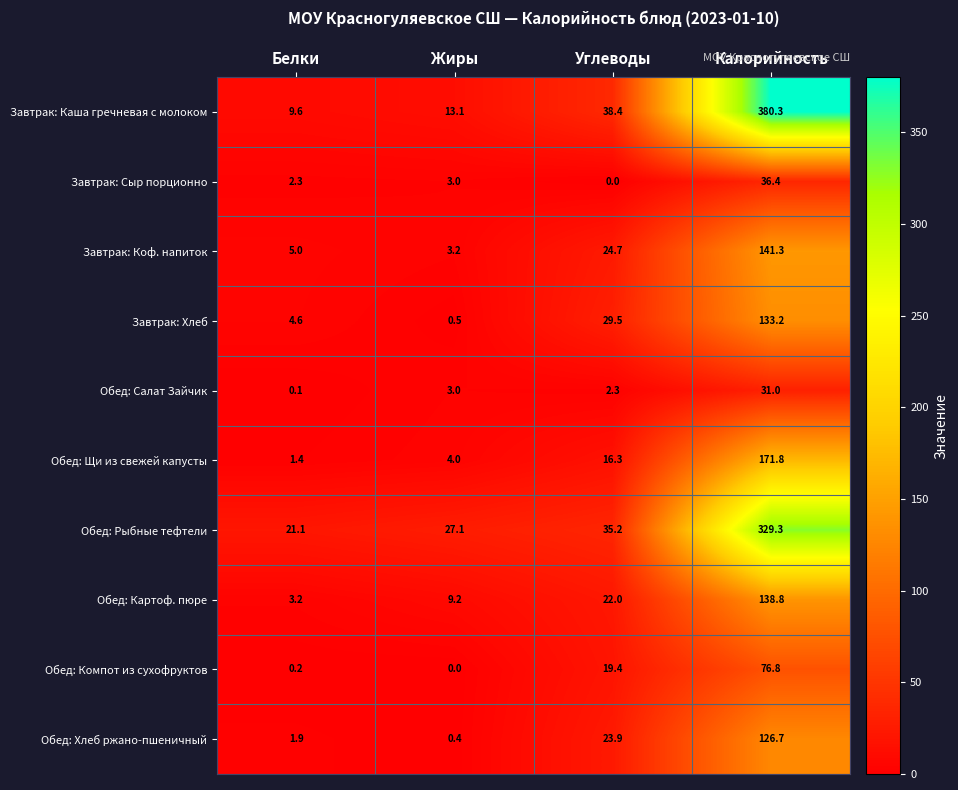

Which series has the largest total across all categories?

Завтрак: Каша гречневая с молоком